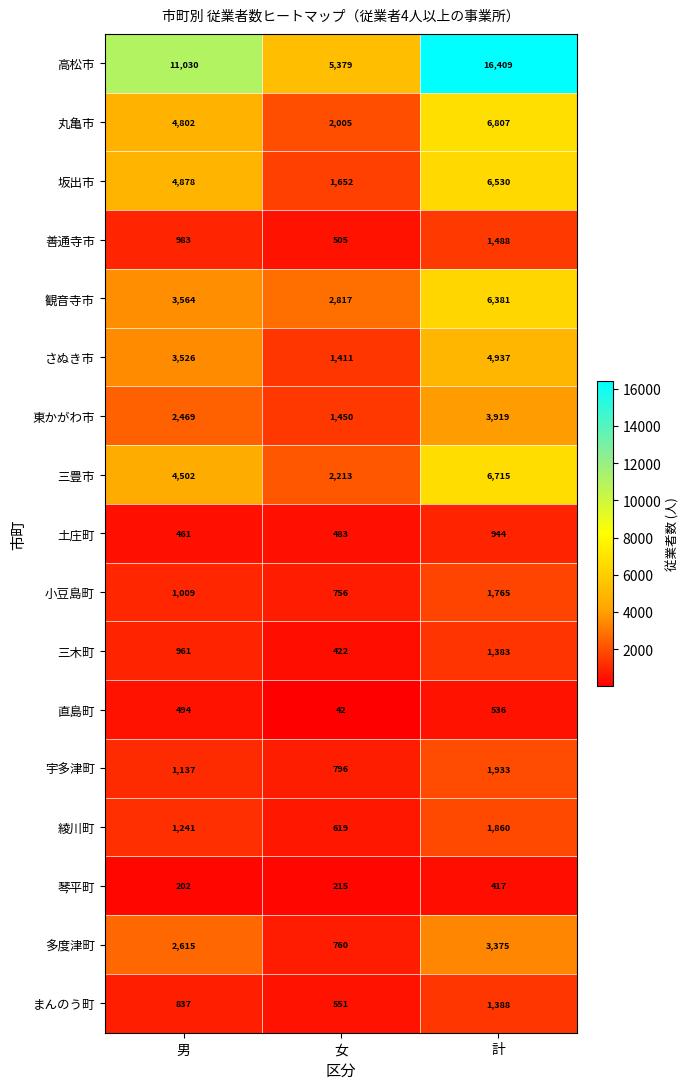

List the series in order of their peak value, highest first.

高松市, 丸亀市, 三豊市, 坂出市, 観音寺市, さぬき市, 東かがわ市, 多度津町, 宇多津町, 綾川町, 小豆島町, 善通寺市, まんのう町, 三木町, 土庄町, 直島町, 琴平町